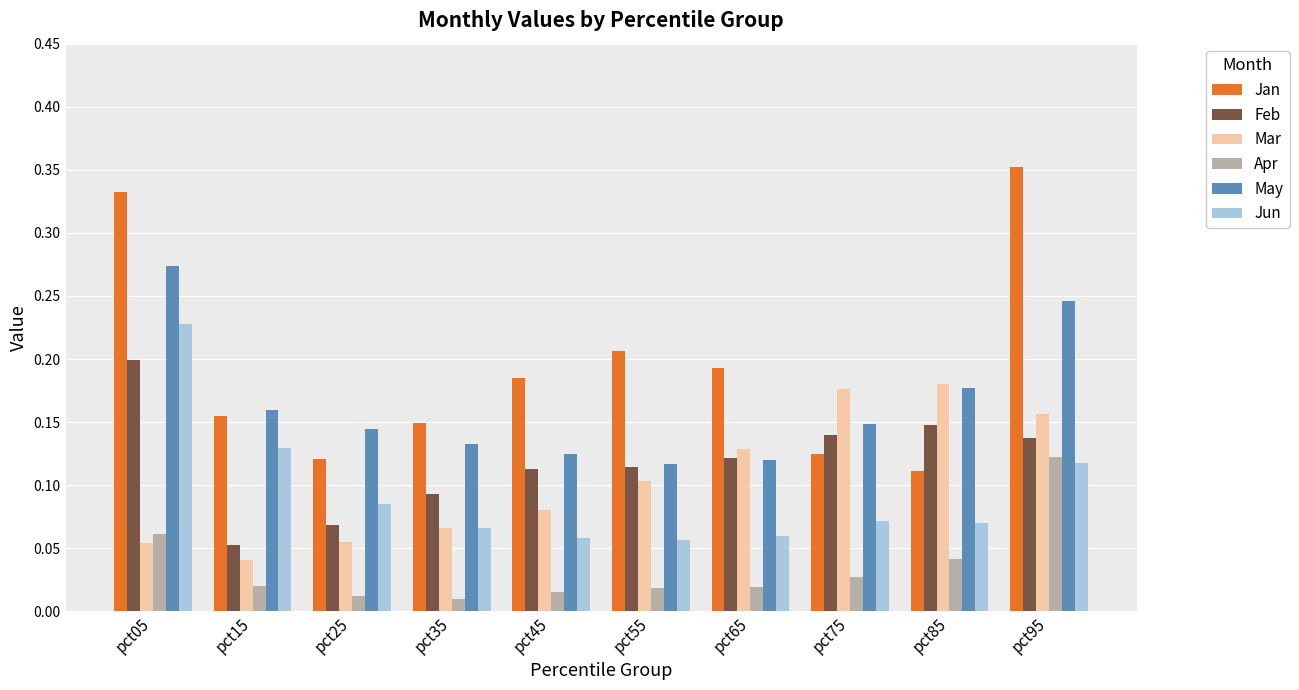

Rank the series by their maximum value, from highest to lowest.

Jan, May, Jun, Feb, Mar, Apr